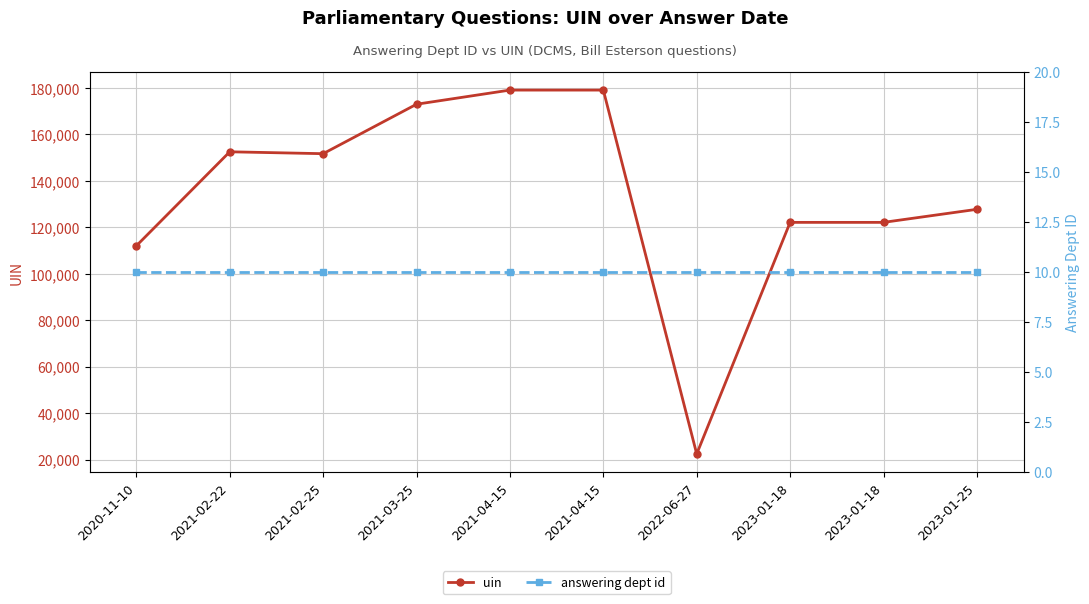

Is the value of answering dept id at 2021-04-15 greater than the value of uin at 2020-11-10?

No